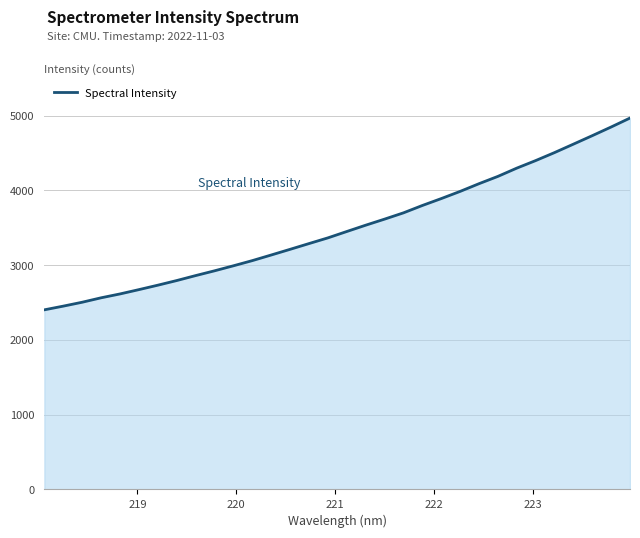

What is the maximum value shown in the chart?

4966.5